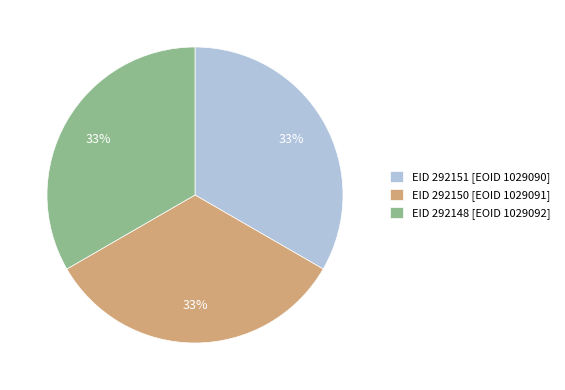

Combined, do EID 292150 [EOID 1029091] and EID 292151 [EOID 1029090] account for over 50%?

Yes